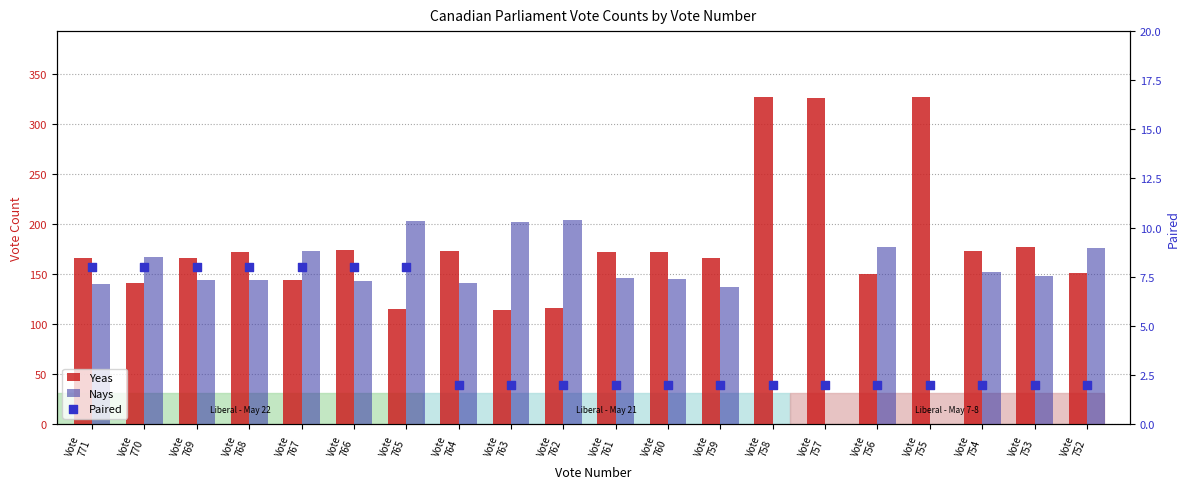

Which series has the widest spread of Y values?

Yeas